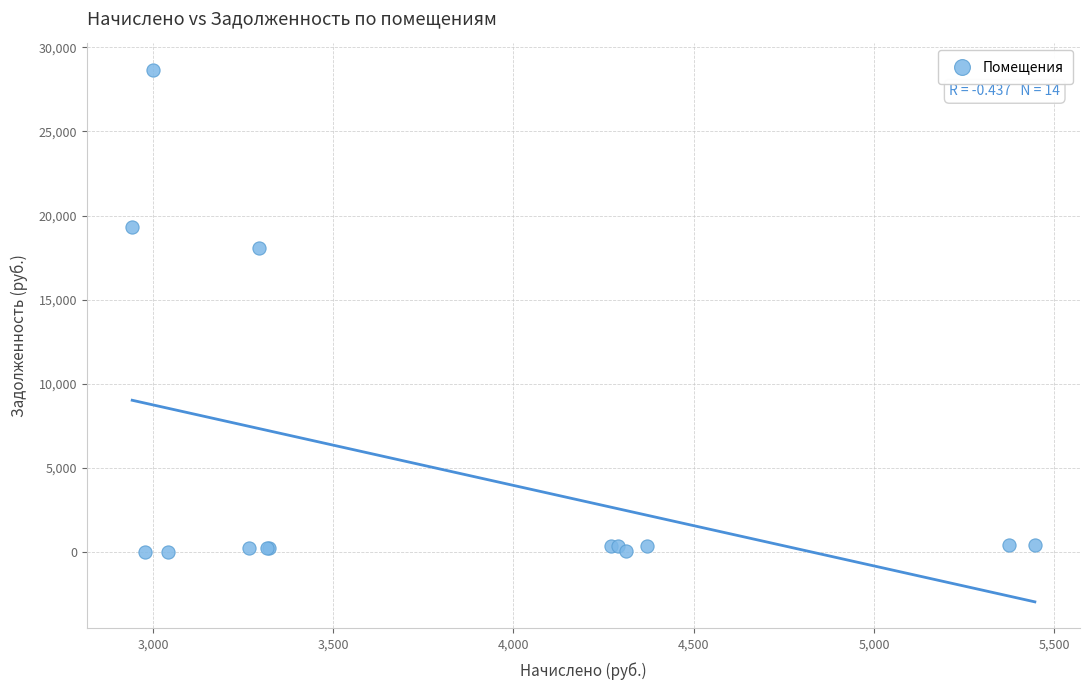

What Y value in the scatter plot is closest to 14322?

18101.0